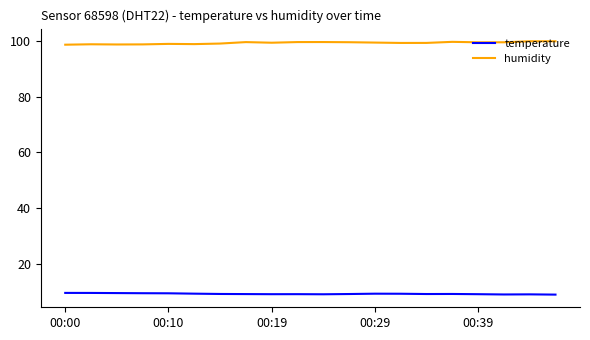

What is the highest value of the humidity series?

99.8